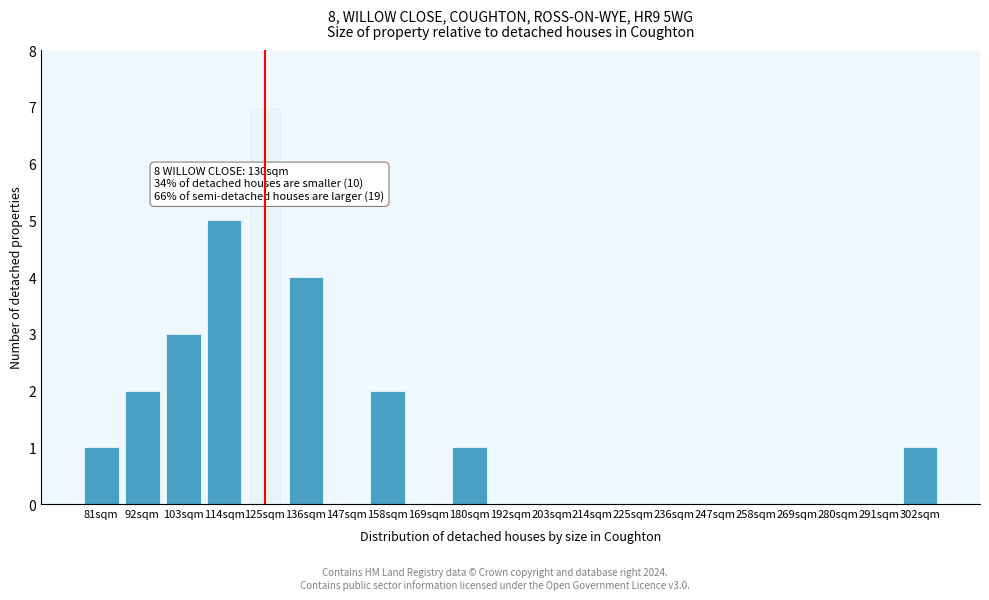

Reading left to right, list all the values displayed in this chart.

81sqm=1	92sqm=2	103sqm=3	114sqm=5	125sqm=7	136sqm=4	147sqm=0	158sqm=2	169sqm=0	180sqm=1	192sqm=0	203sqm=0	214sqm=0	225sqm=0	236sqm=0	247sqm=0	258sqm=0	269sqm=0	280sqm=0	291sqm=0	302sqm=1